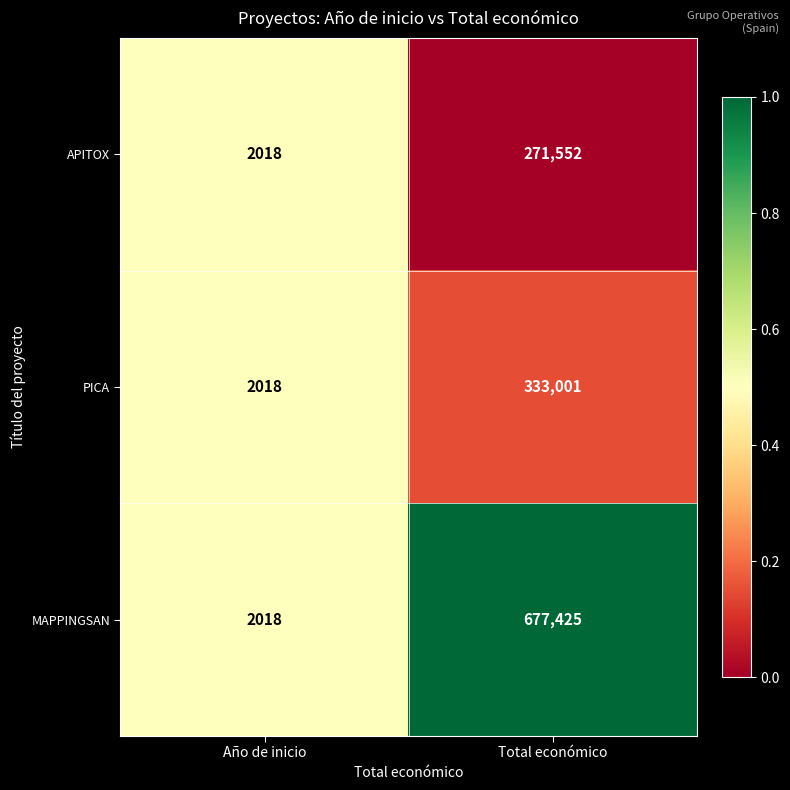

Which category has the lowest value in the APITOX series?

Año de inicio